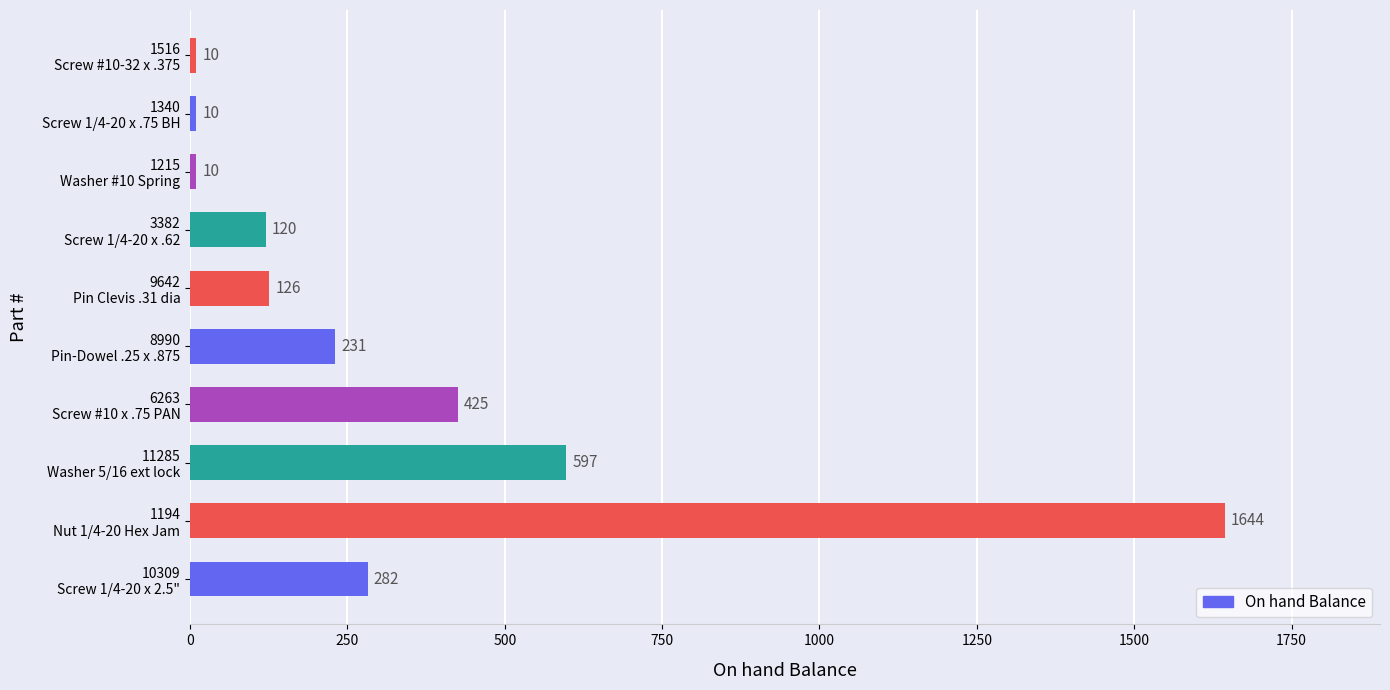

What is the average value?

346